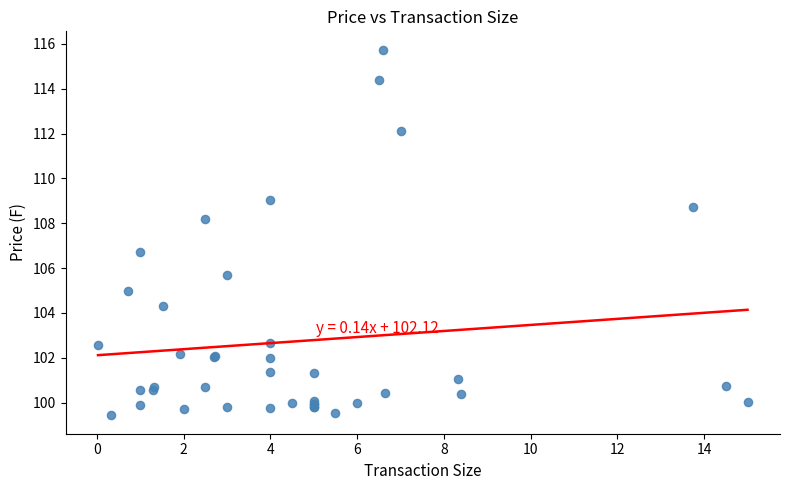

What Y value in the scatter plot is closest to 107?

106.7